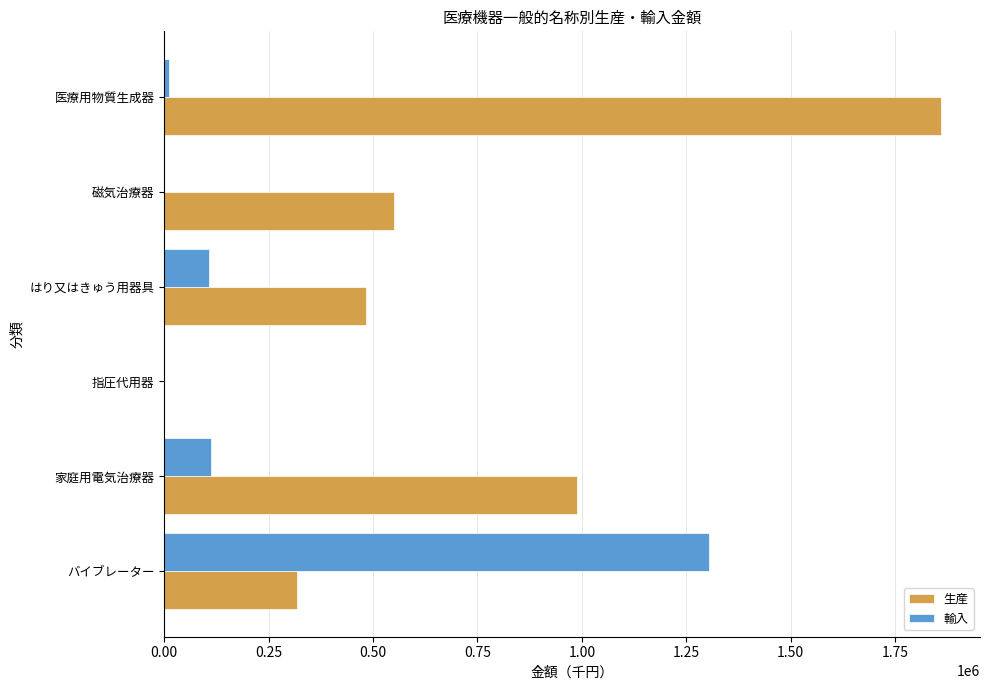

True or false: 輸入 has a value of -417450 at 磁気治療器.

False